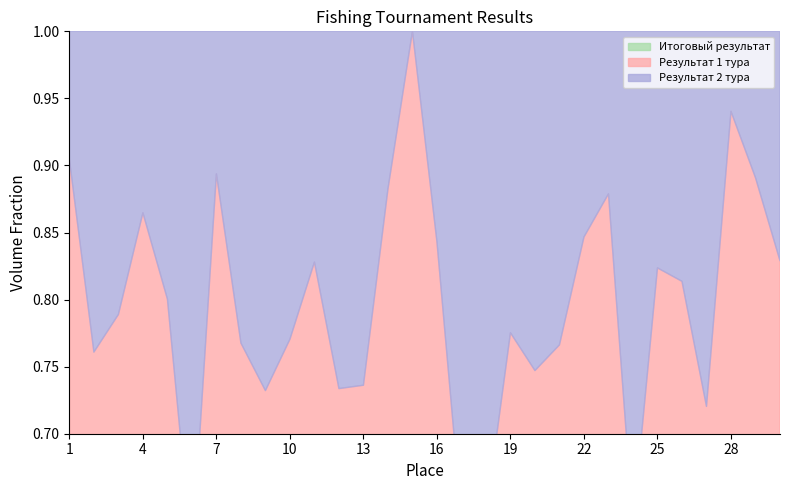

Which series has the largest total across all categories?

Итоговый результат